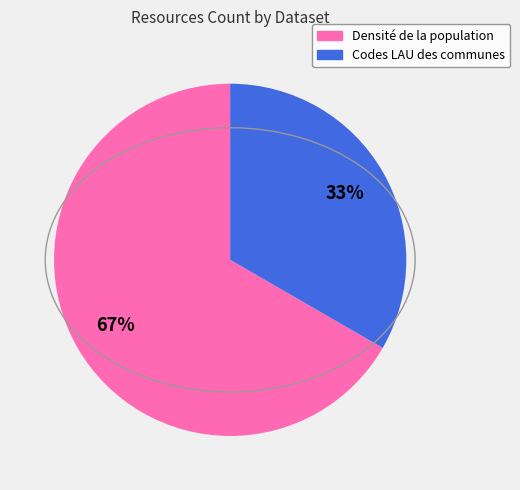

Is there a majority slice in this chart?

Yes